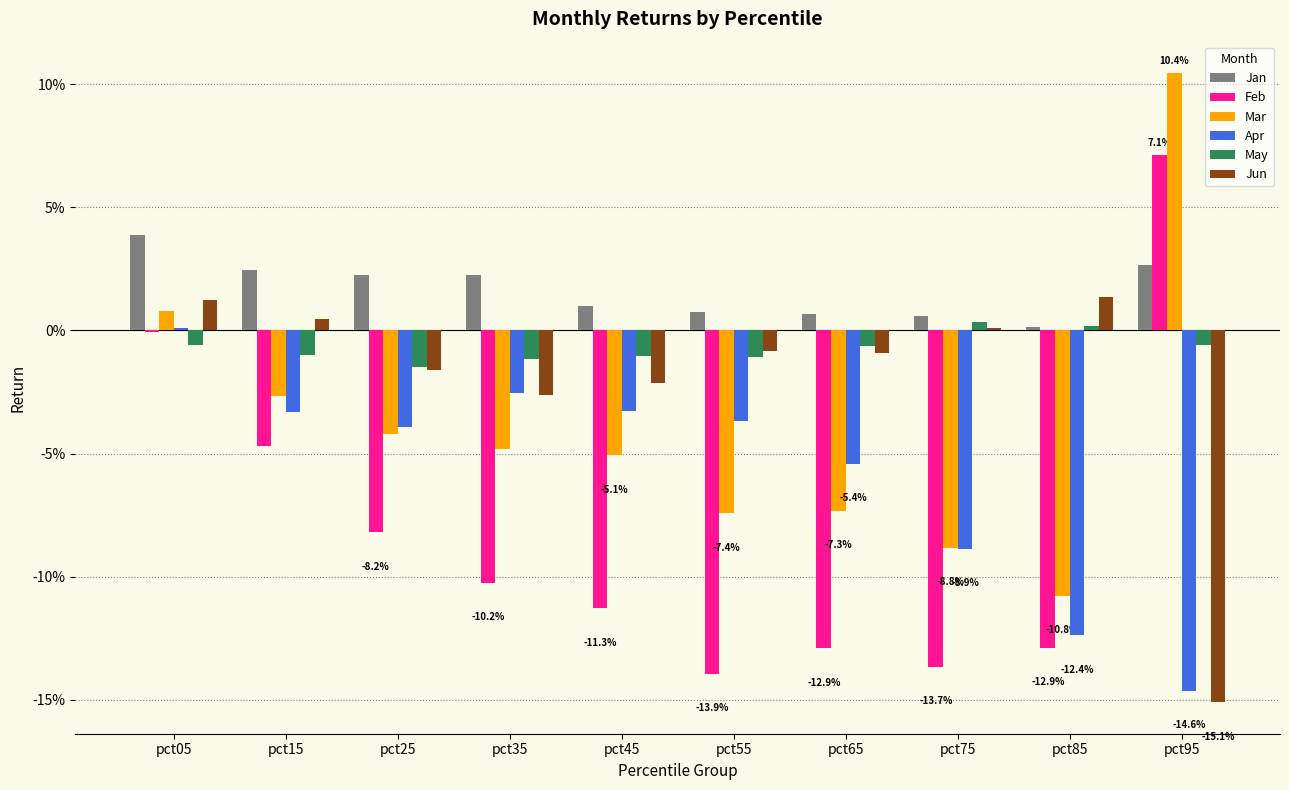

Are the bars grouped side by side (vs. stacked)?

Yes